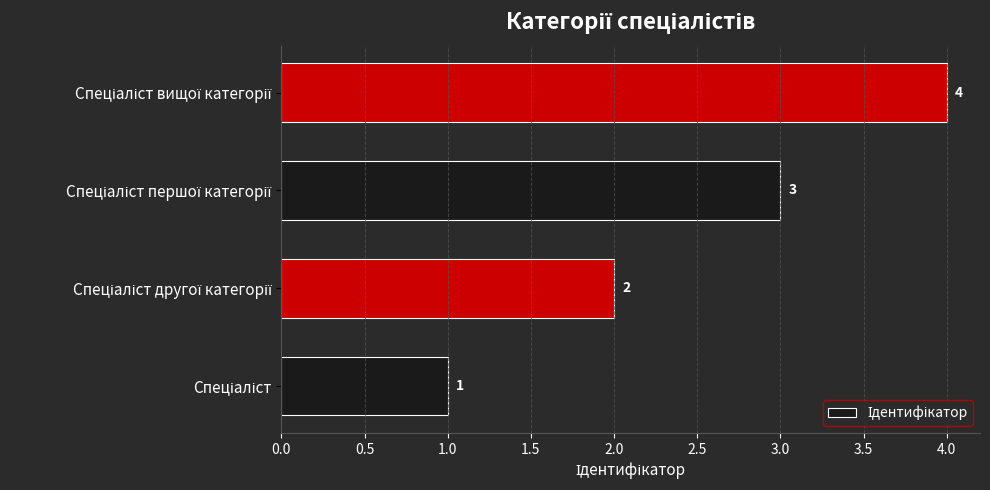

What is the maximum value shown in the chart?

4